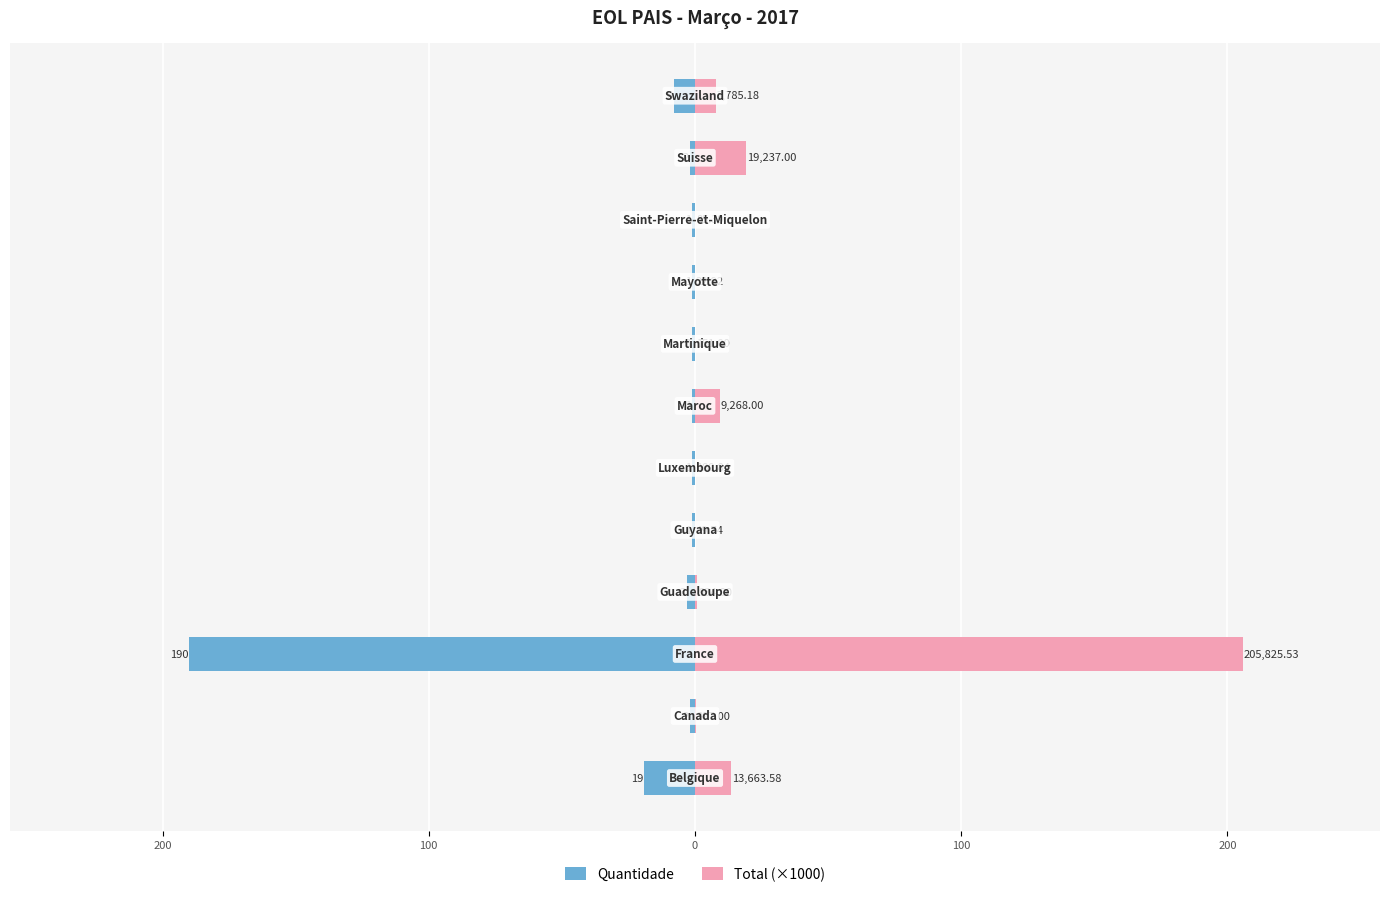

Read the Quantidade value at 9.

-1.0